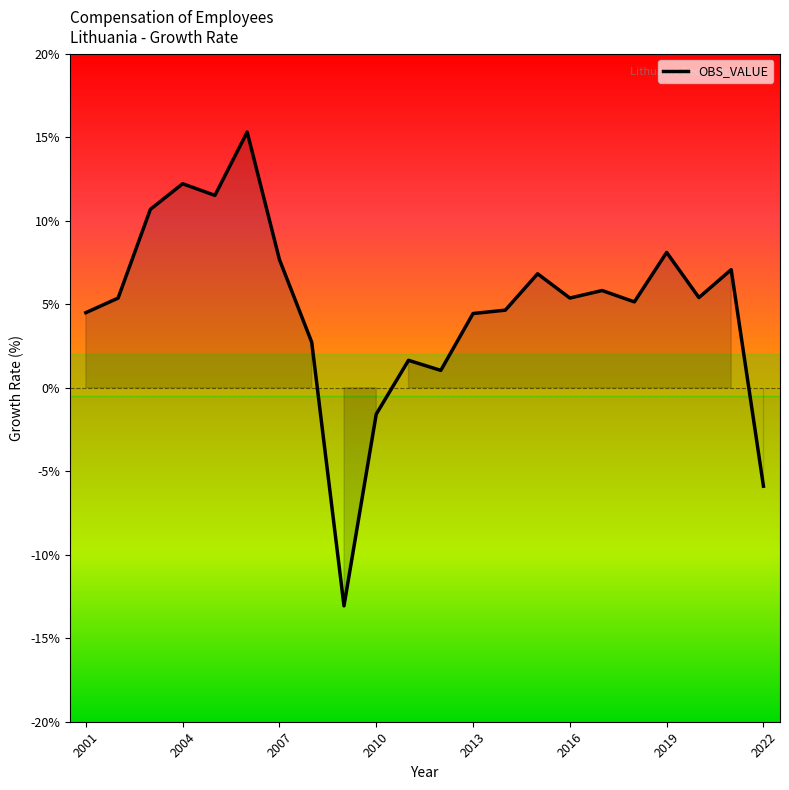

What is the smallest value displayed?

-13.1